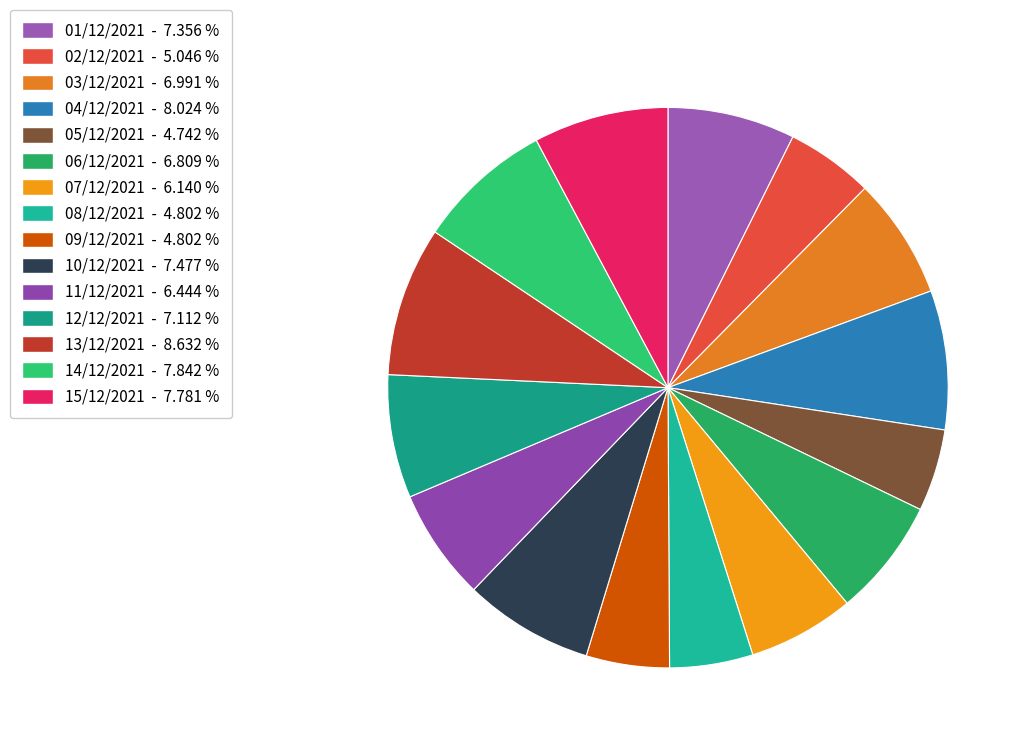

Approximately how many times larger is the value at 08/12/2021 compared to 15/12/2021?

0.6